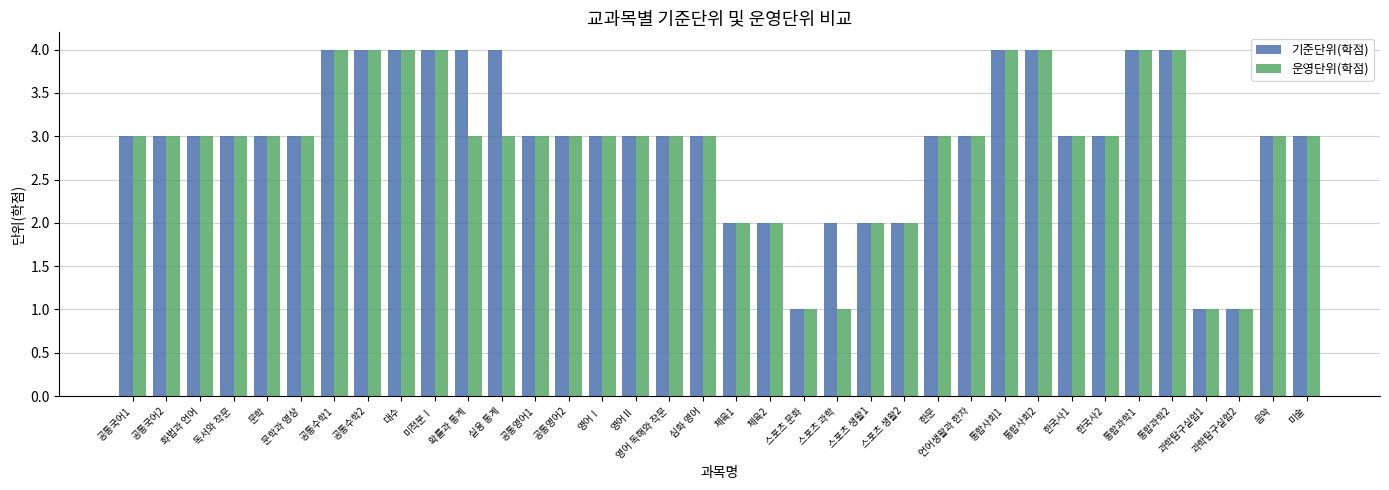

What is the value of the 운영단위(학점) bar at the 36th from the left?

3